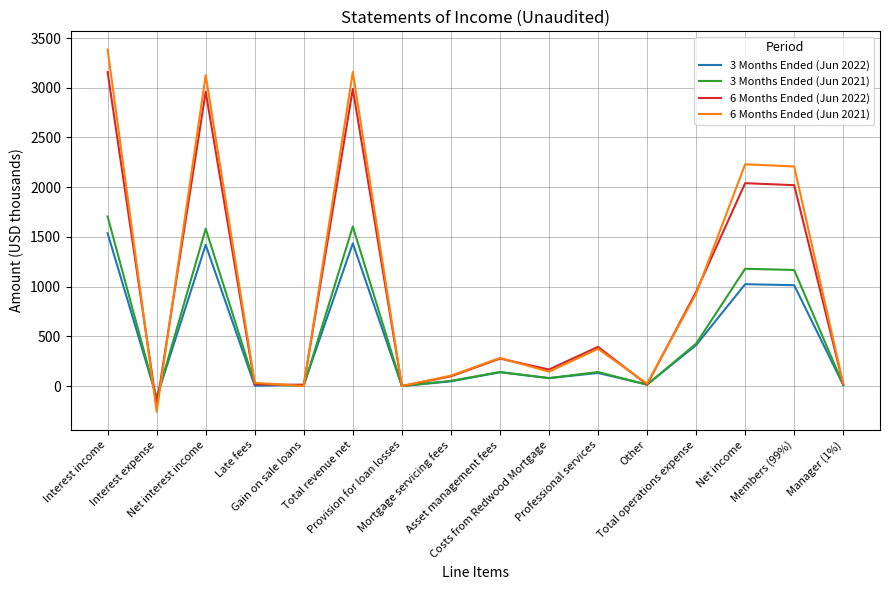

Which category has the highest value in the 3 Months Ended (Jun 2021) series?

Interest income